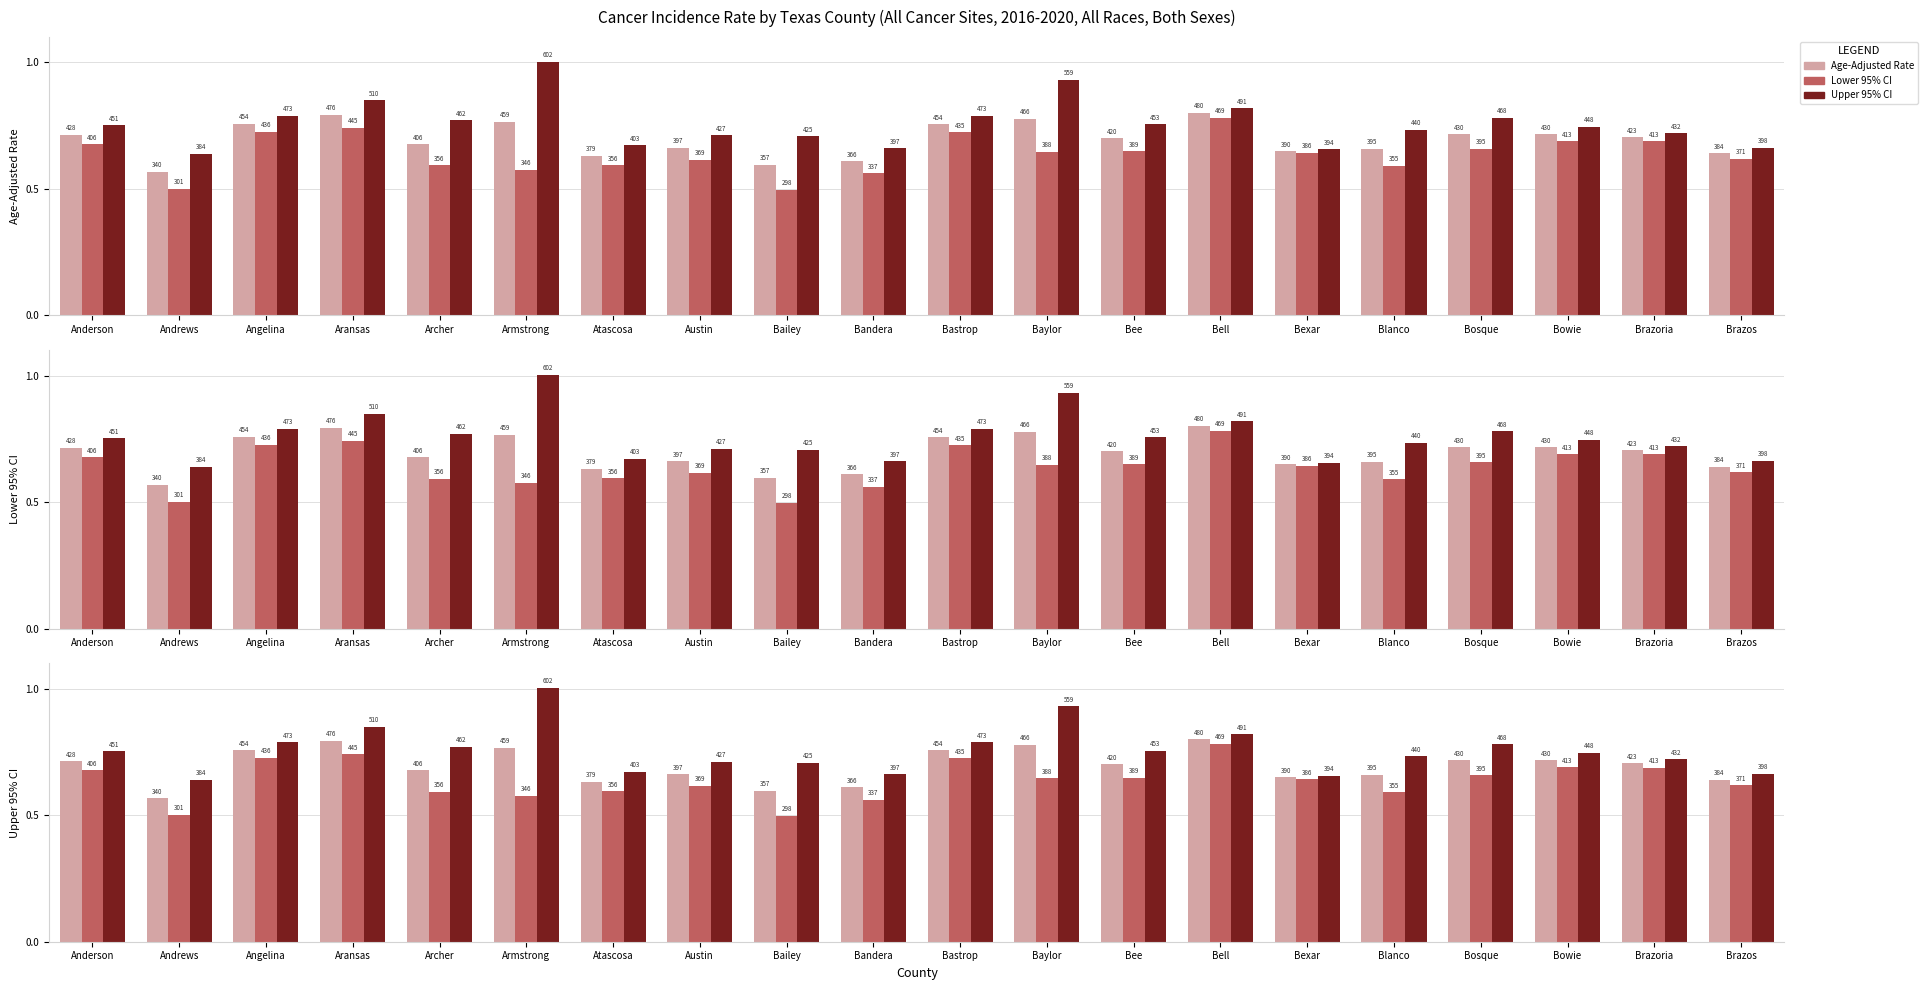

List the labels in order of Upper 95% CI value, largest first.

Armstrong, Baylor, Aransas, Bell, Angelina, Bastrop, Bosque, Archer, Bee, Anderson, Bowie, Blanco, Brazoria, Austin, Bailey, Atascosa, Brazos, Bandera, Bexar, Andrews